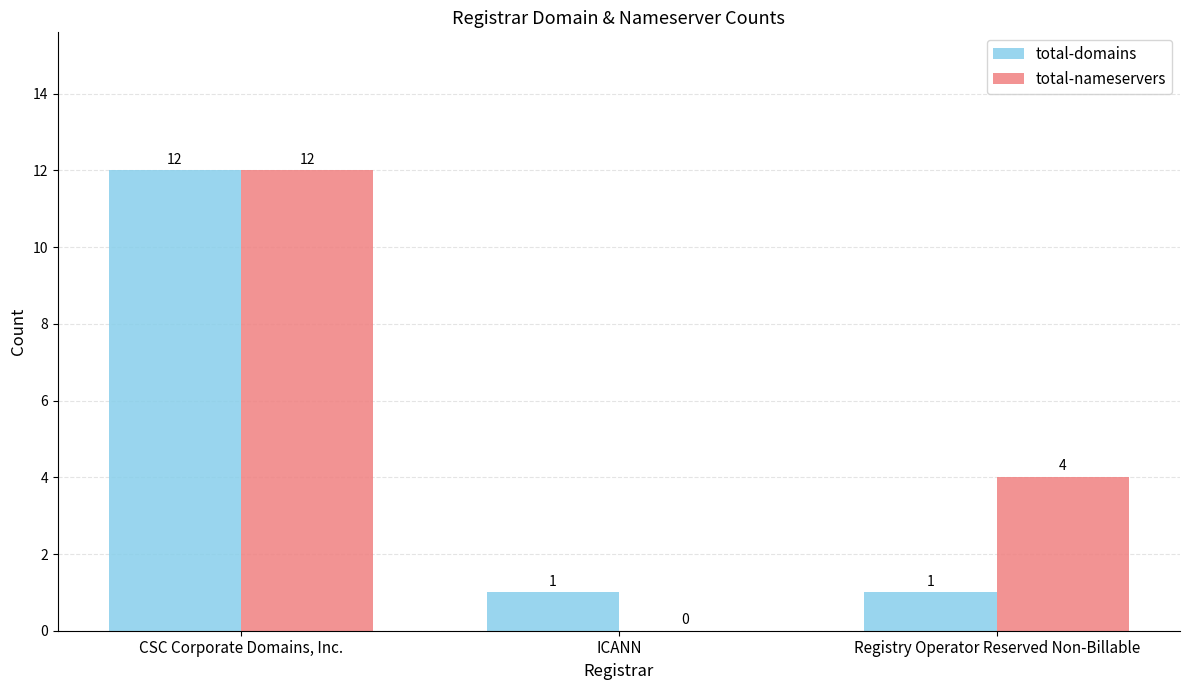

The value of total-domains at CSC Corporate Domains, Inc. is 12. True or false?

True